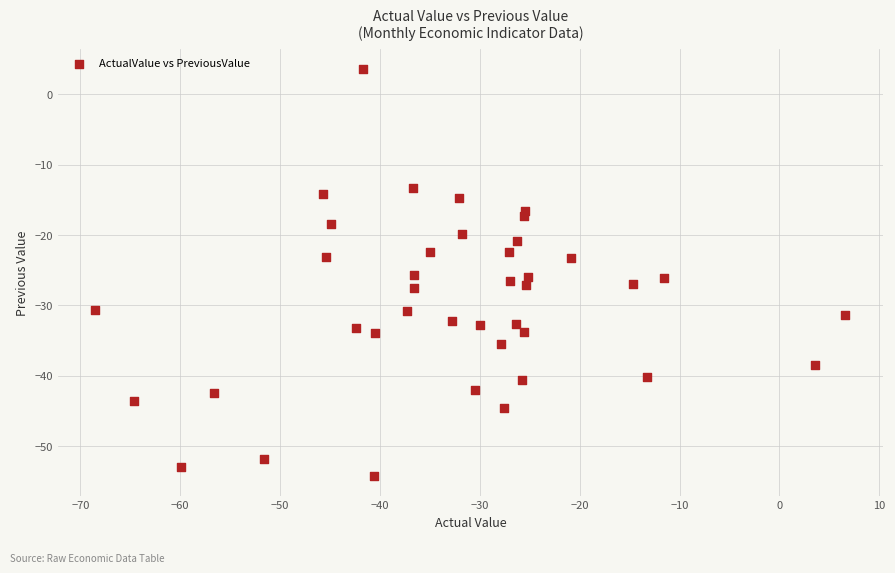

What is the range of Y values (max minus min)?

57.8